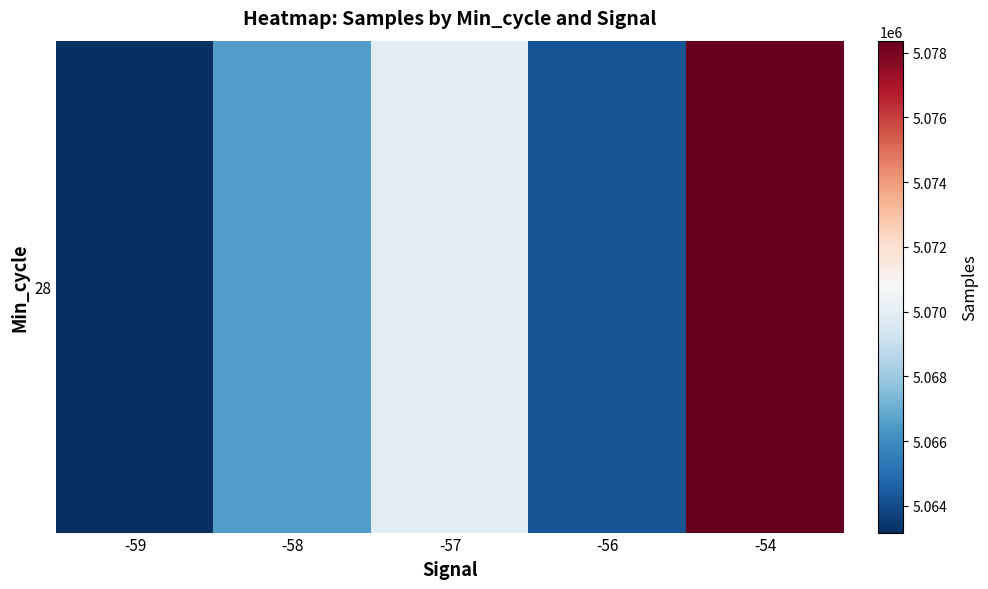

Rank the categories by value from lowest to highest.

-59, -56, -58, -57, -54